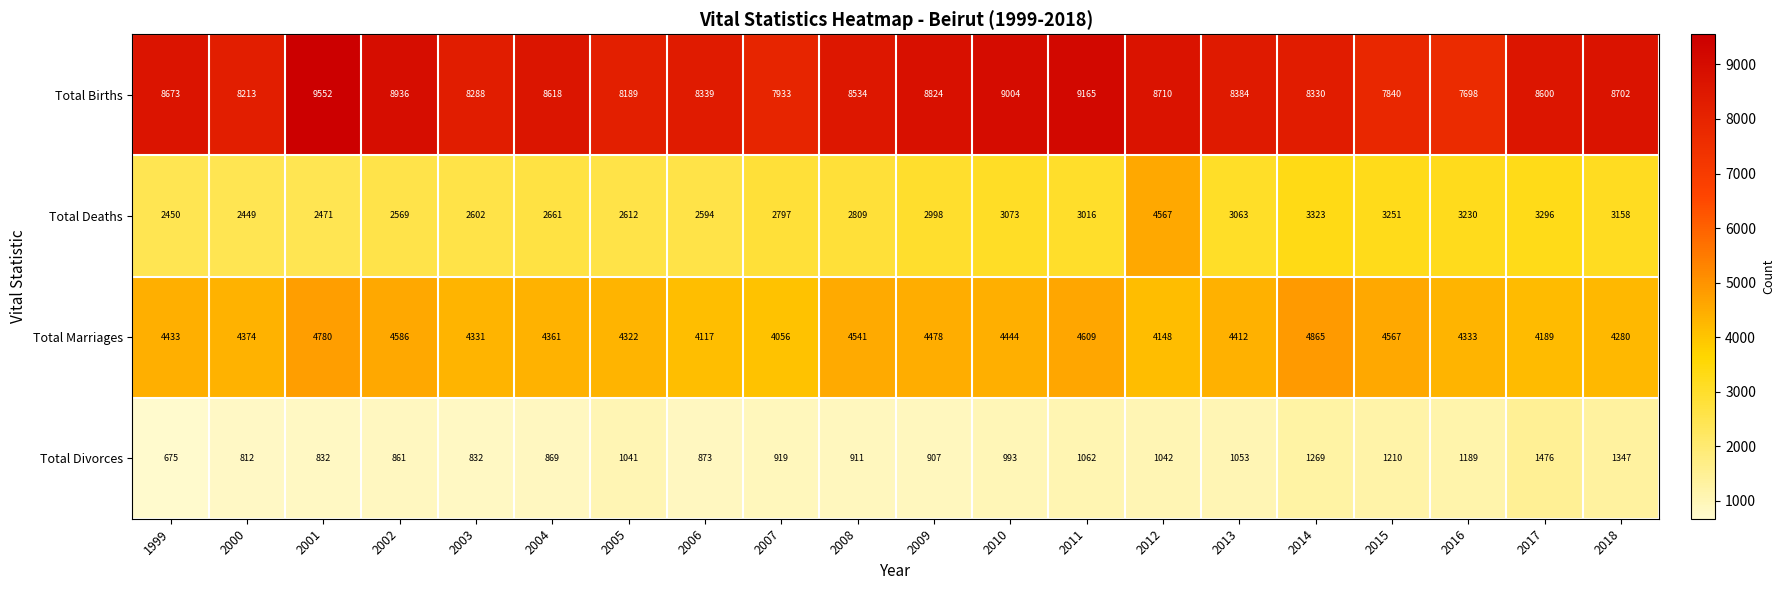

The value of Total Divorces at 2015 is 1741. True or false?

False